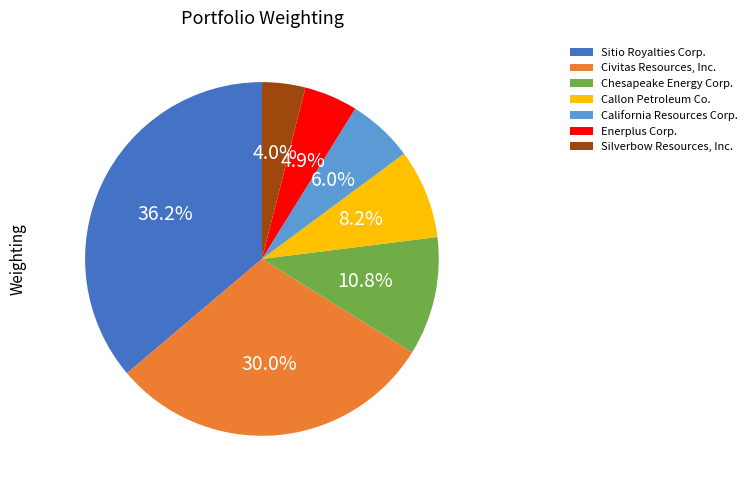

What percentage is the Sitio Royalties Corp. slice, to the nearest percent?

36%